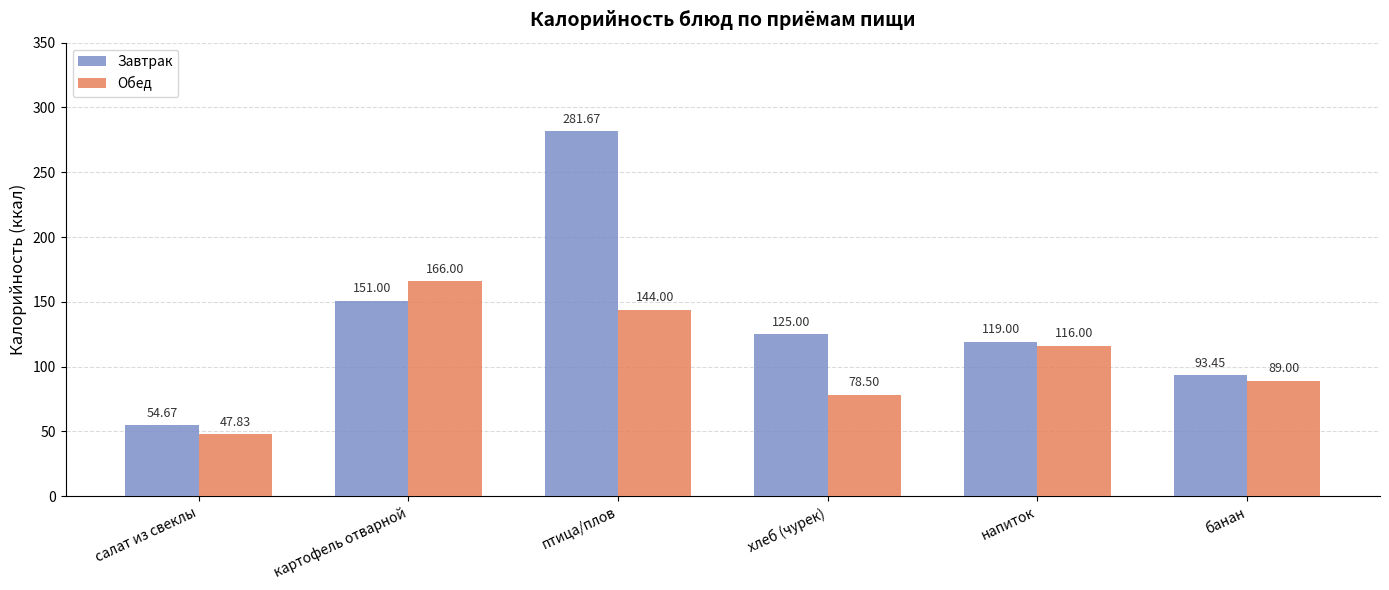

What is the maximum value for Завтрак?

281.7